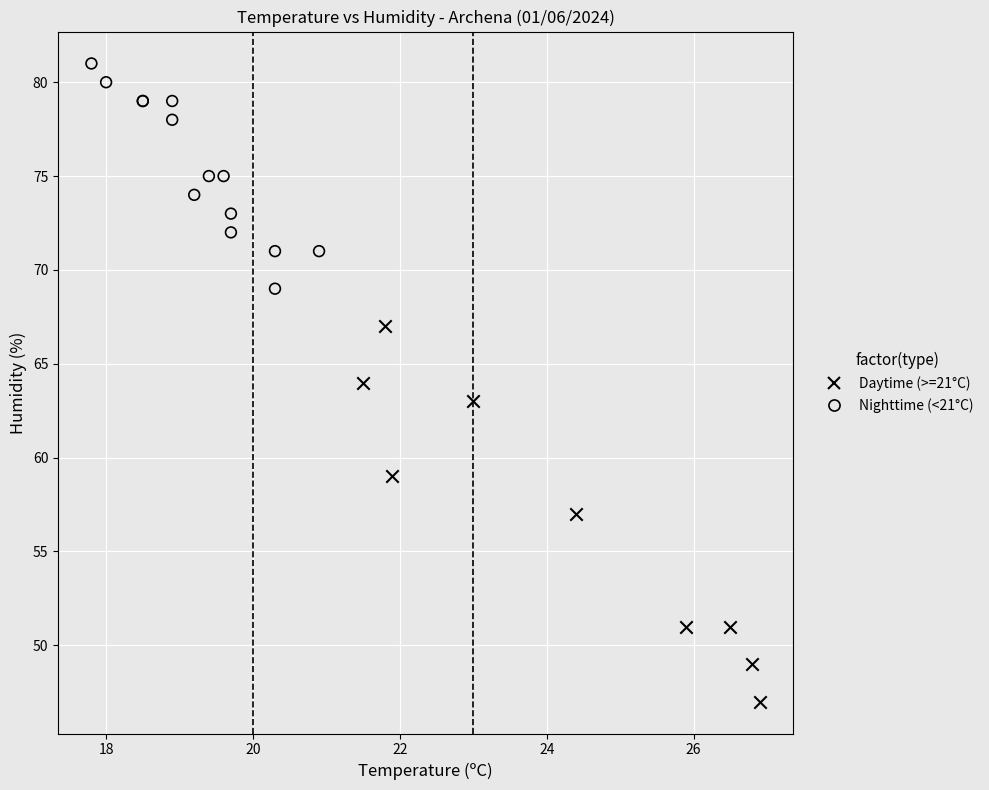

Which series contains the highest Y value?

Nighttime (<21°C)